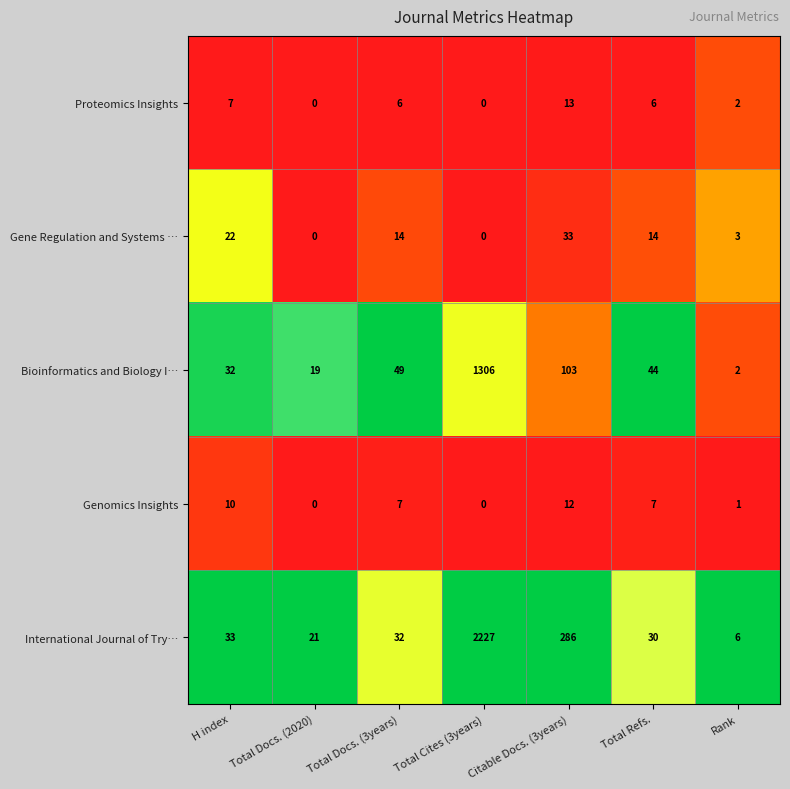

Is the value of Proteomics Insights at Total Docs. (2020) greater than the value of Bioinformatics and Biology I… at Total Cites (3years)?

No